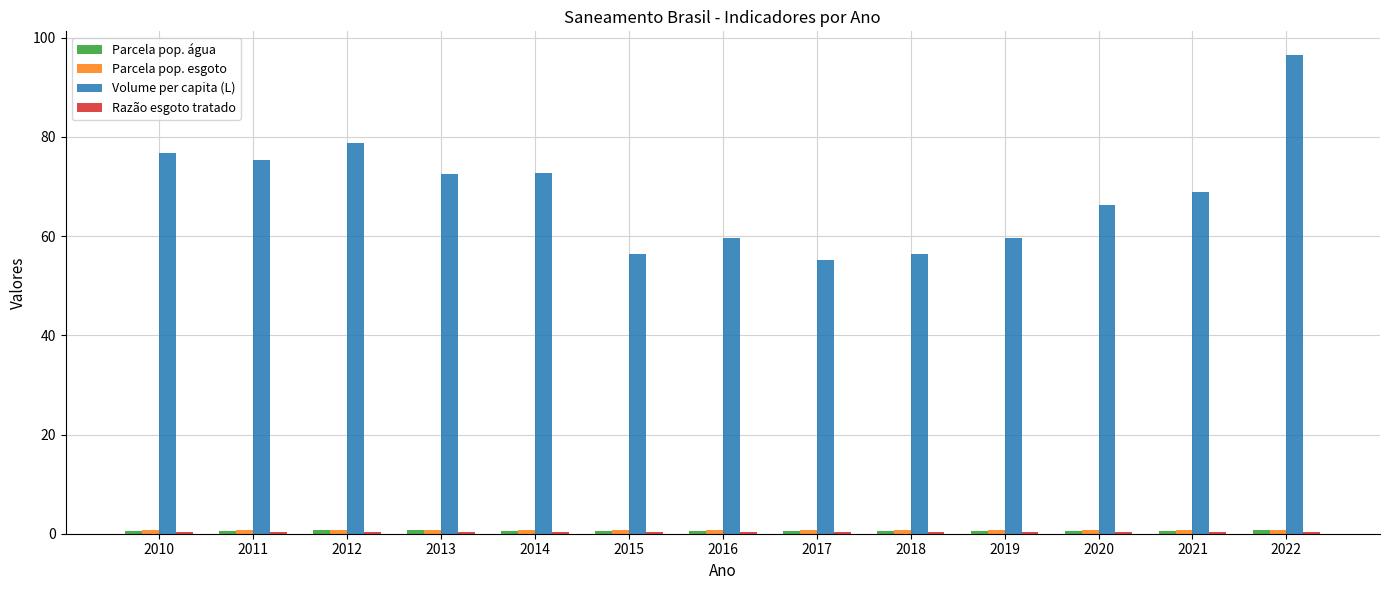

What is the highest value of the Volume per capita (L) series?

96.5